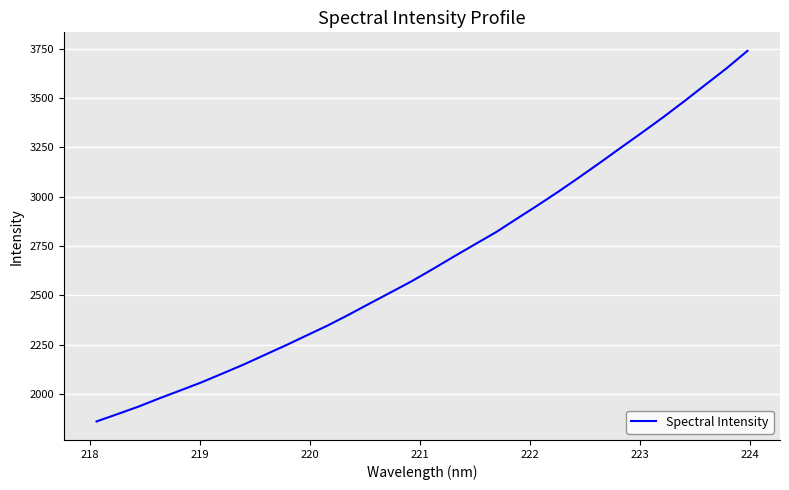

What is the difference between the maximum and minimum values?

1879.1